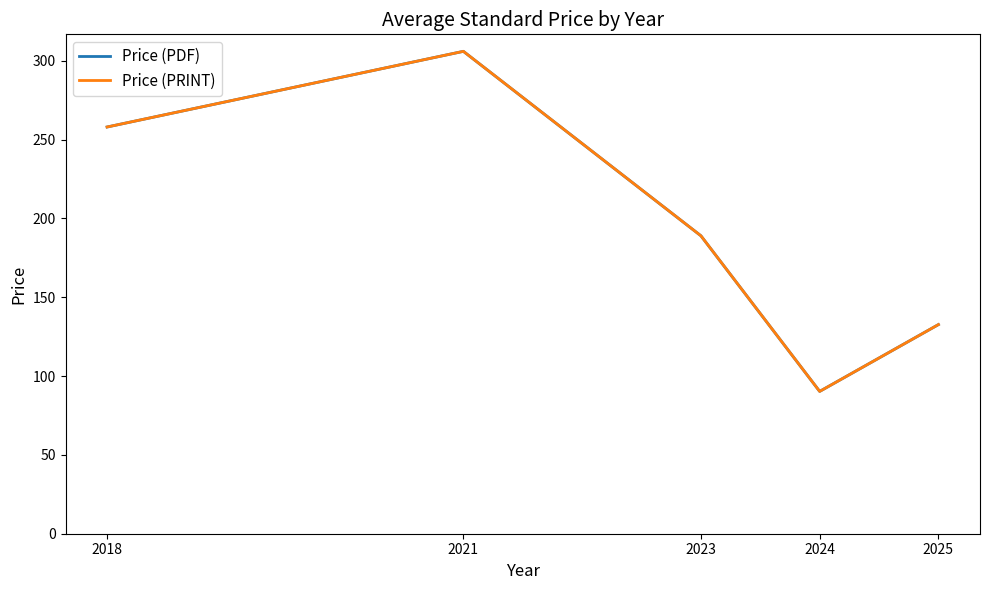

True or false: Price (PRINT) and Price (PDF) intersect in this chart.

False